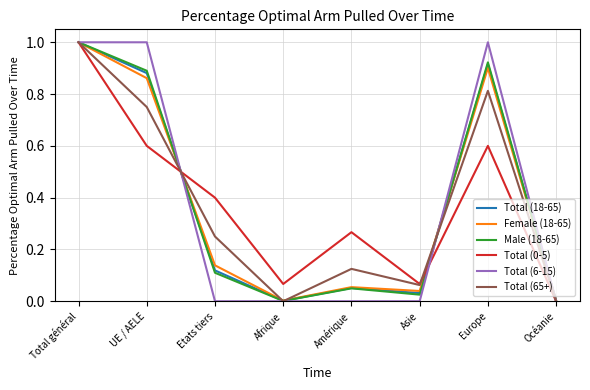

Between UE / AELE and Asie, which series saw the biggest shift?

Total (6-15)